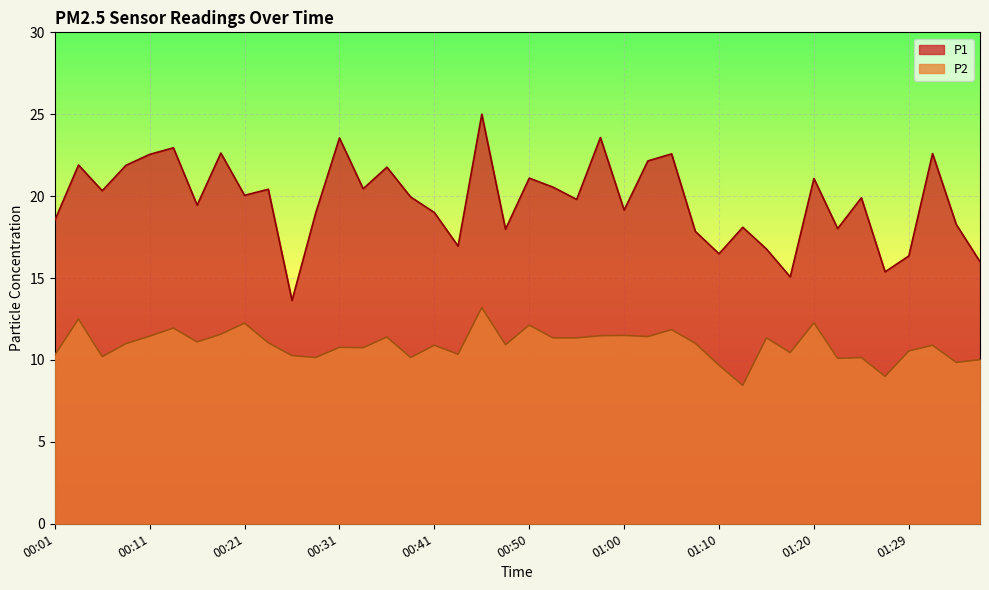

At which label is P1 closest to 19?

00:41